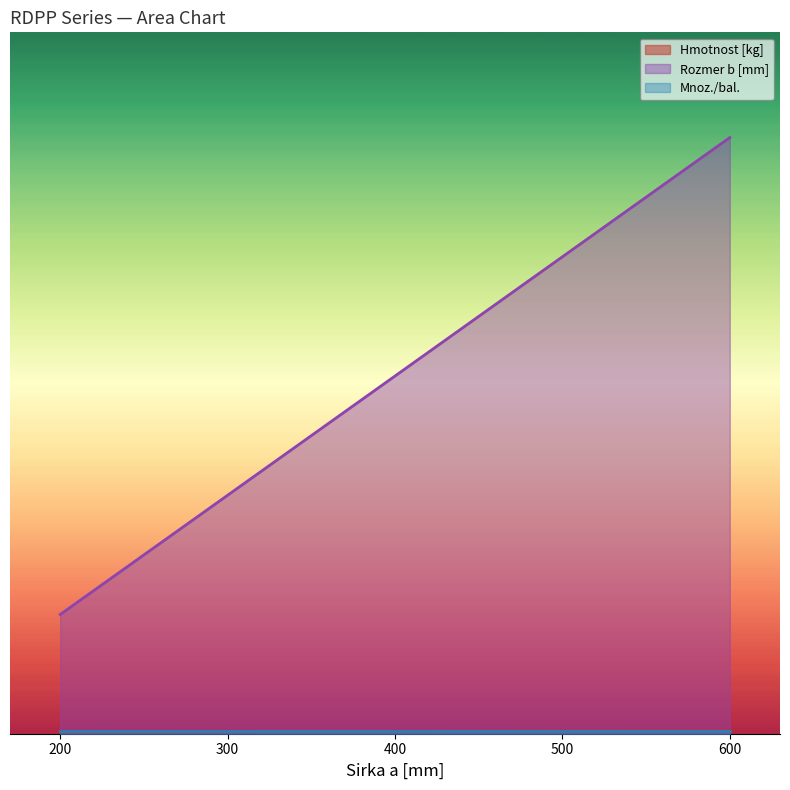

What is the spread (max minus min) of values at 400?

5.1